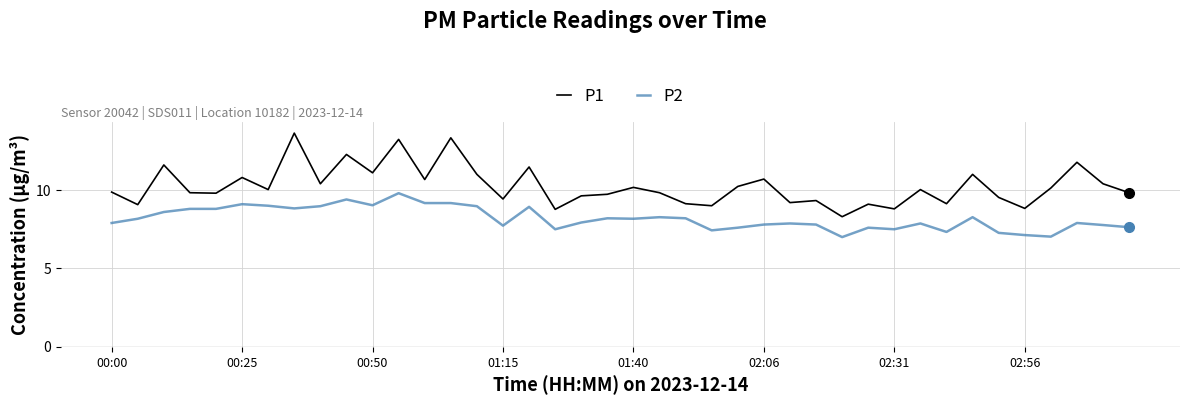

Which series has the widest spread of values?

P1